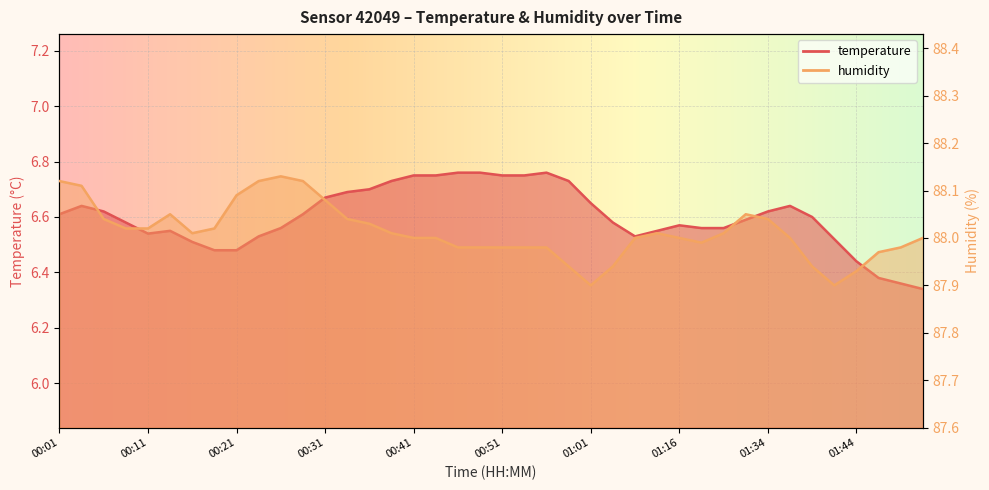

True or false: temperature and humidity intersect in this chart.

False